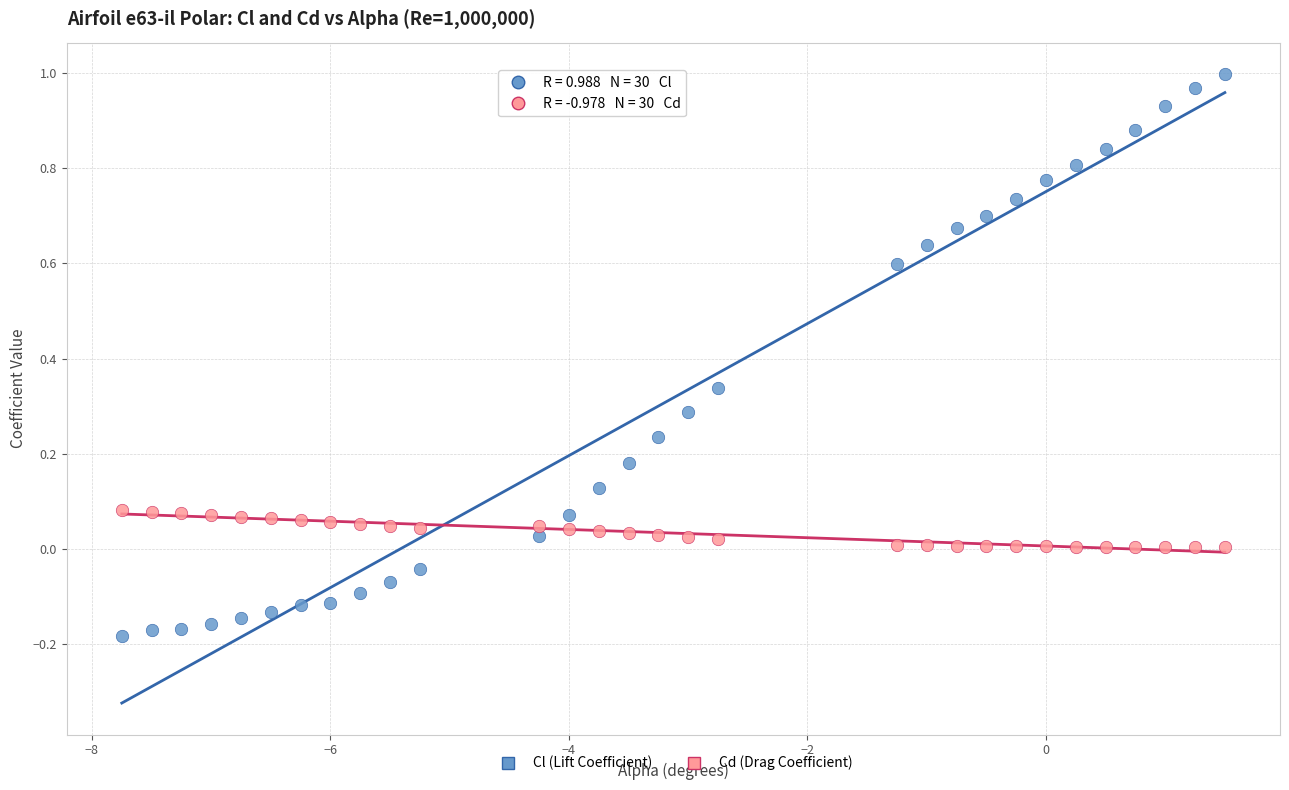

Which series has the widest spread of Y values?

Cl (Lift Coefficient)